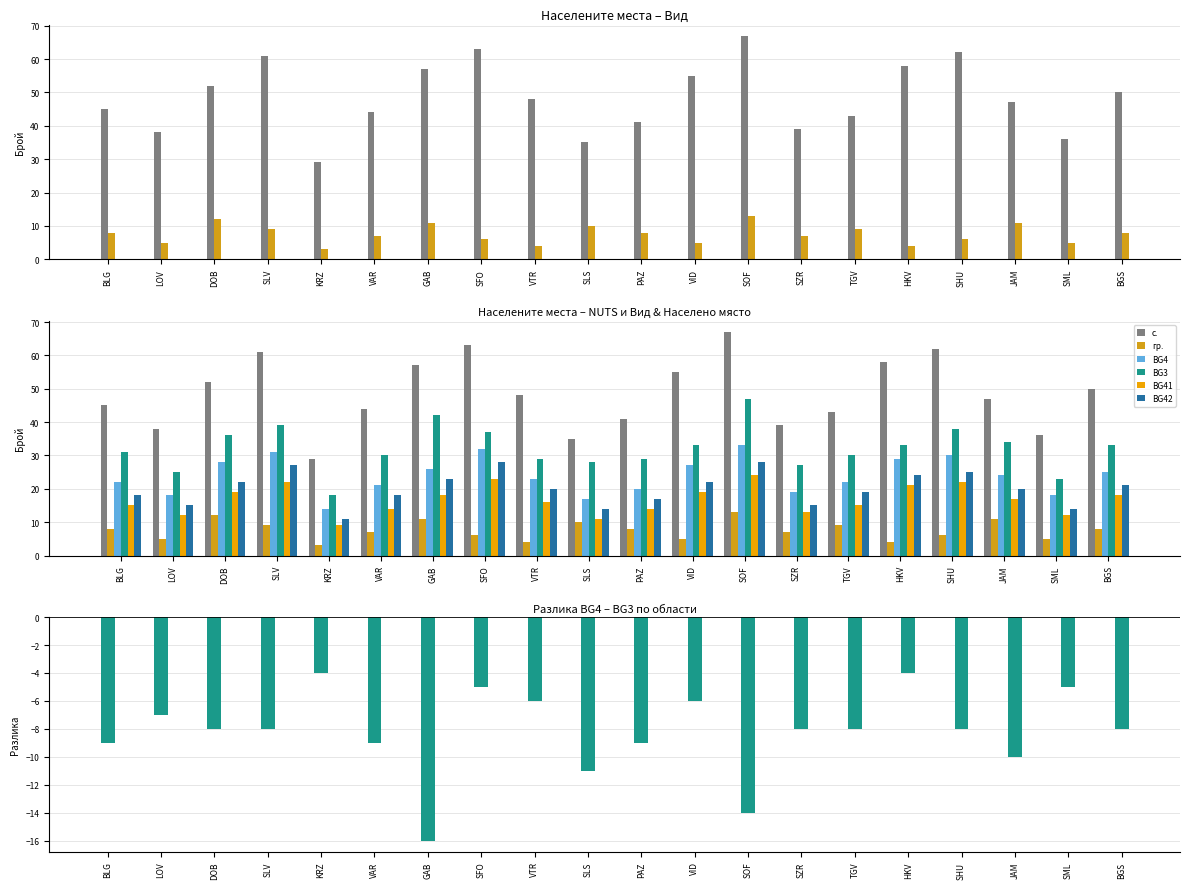

Is it true that BG42 equals 28 at VTR?

False